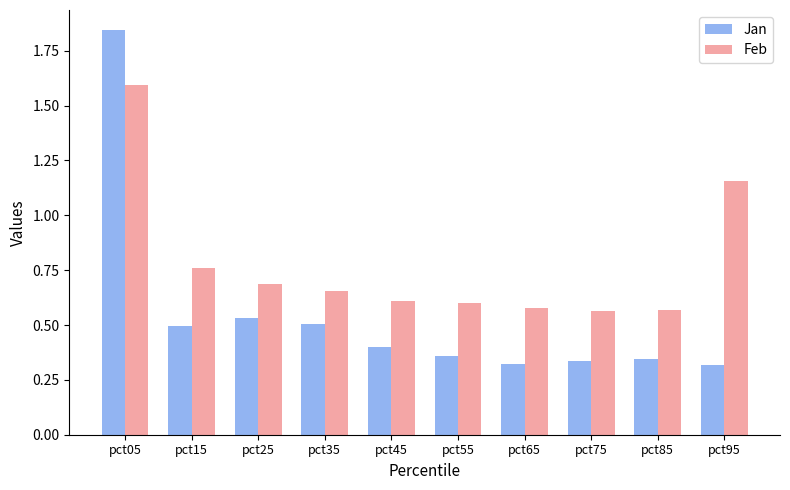

Which series changed the most between pct35 and pct45?

Jan